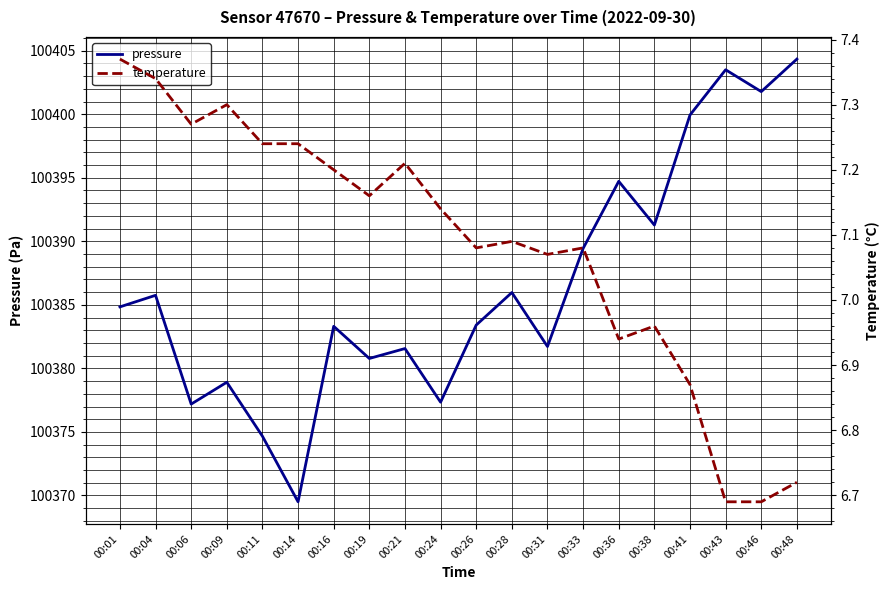

List the series in order of their overall mean, highest first.

pressure, temperature